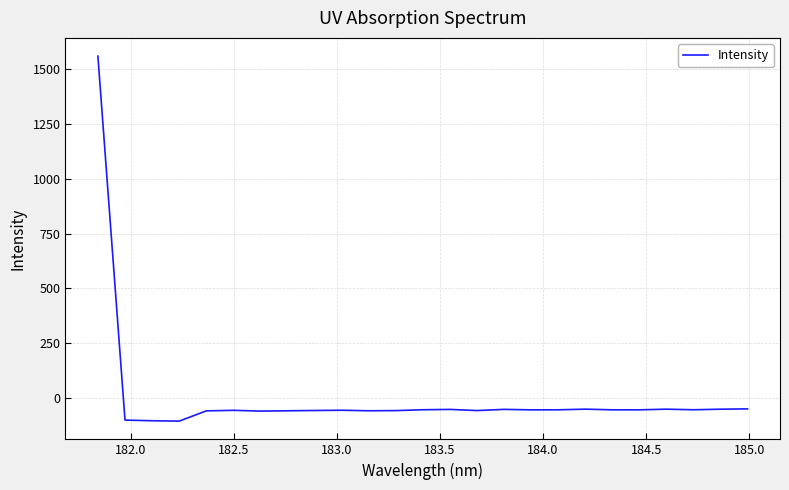

What is the difference between the maximum and minimum values?

1665.9